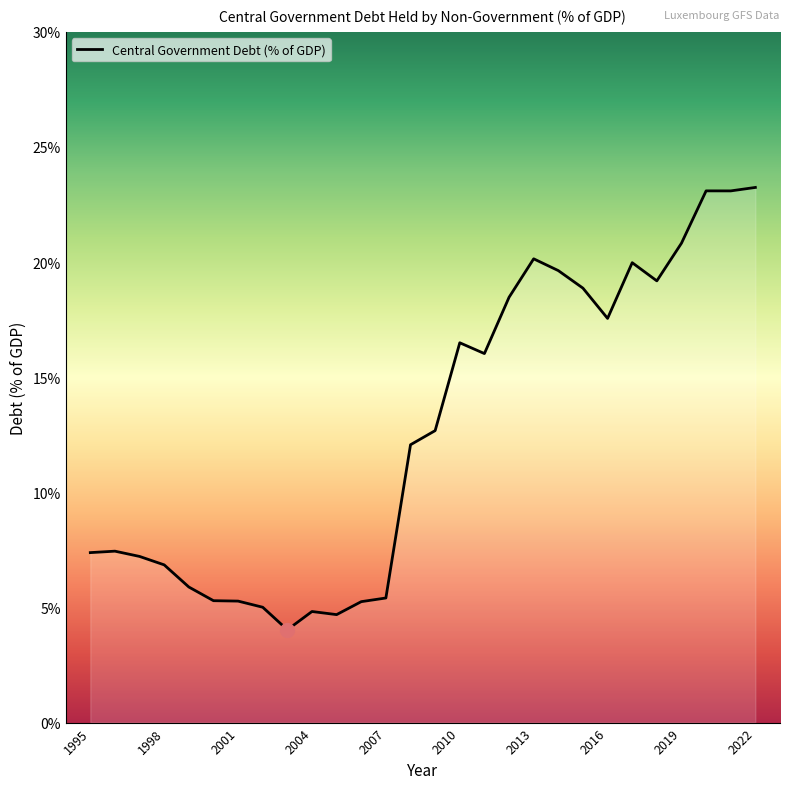

What is the sum of all values?

355.9